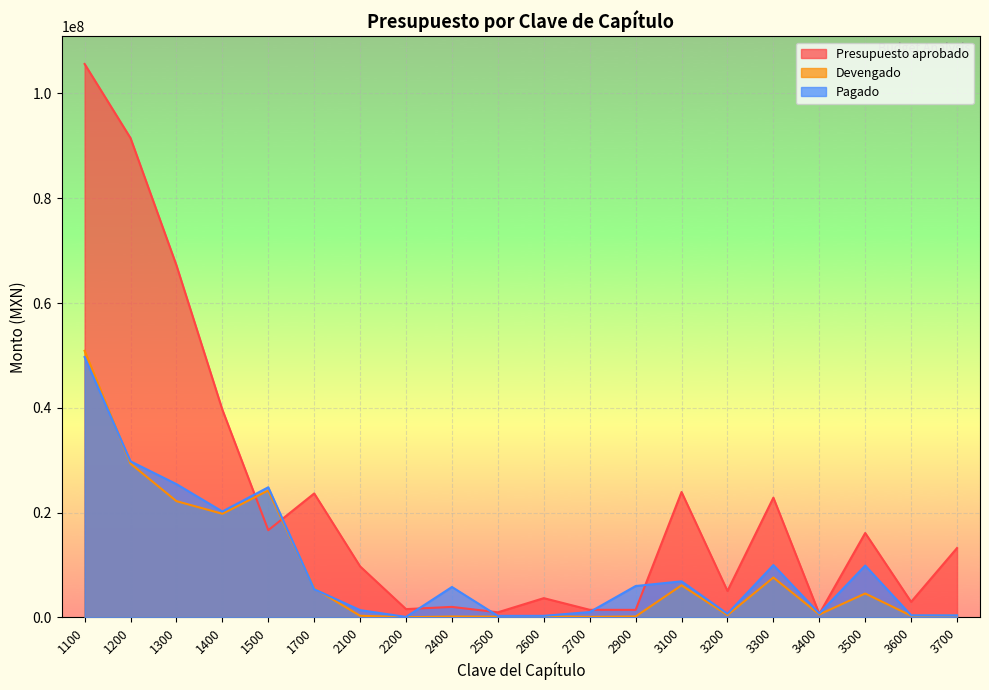

What are all the series names shown in the legend?

Presupuesto aprobado, Devengado, Pagado